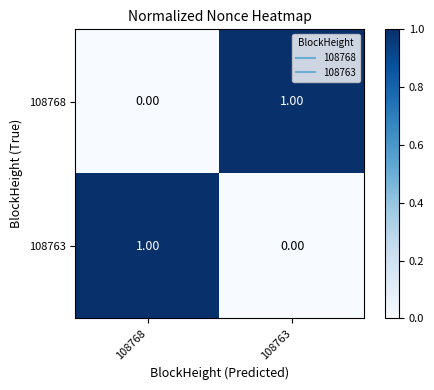

What is the difference between the highest and lowest values at 108763?

1